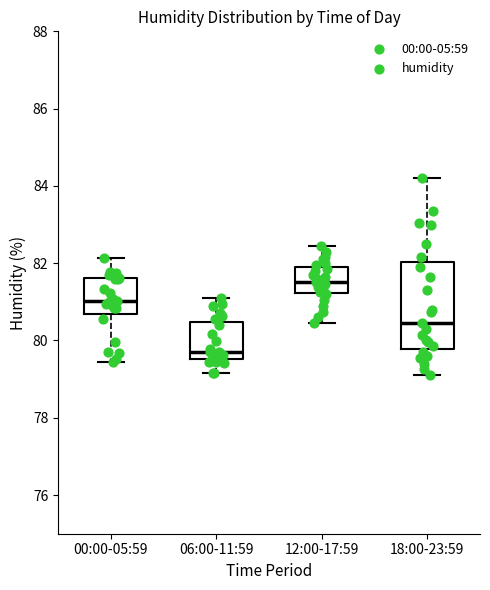

Which box has the lowest median line?

06:00-11:59